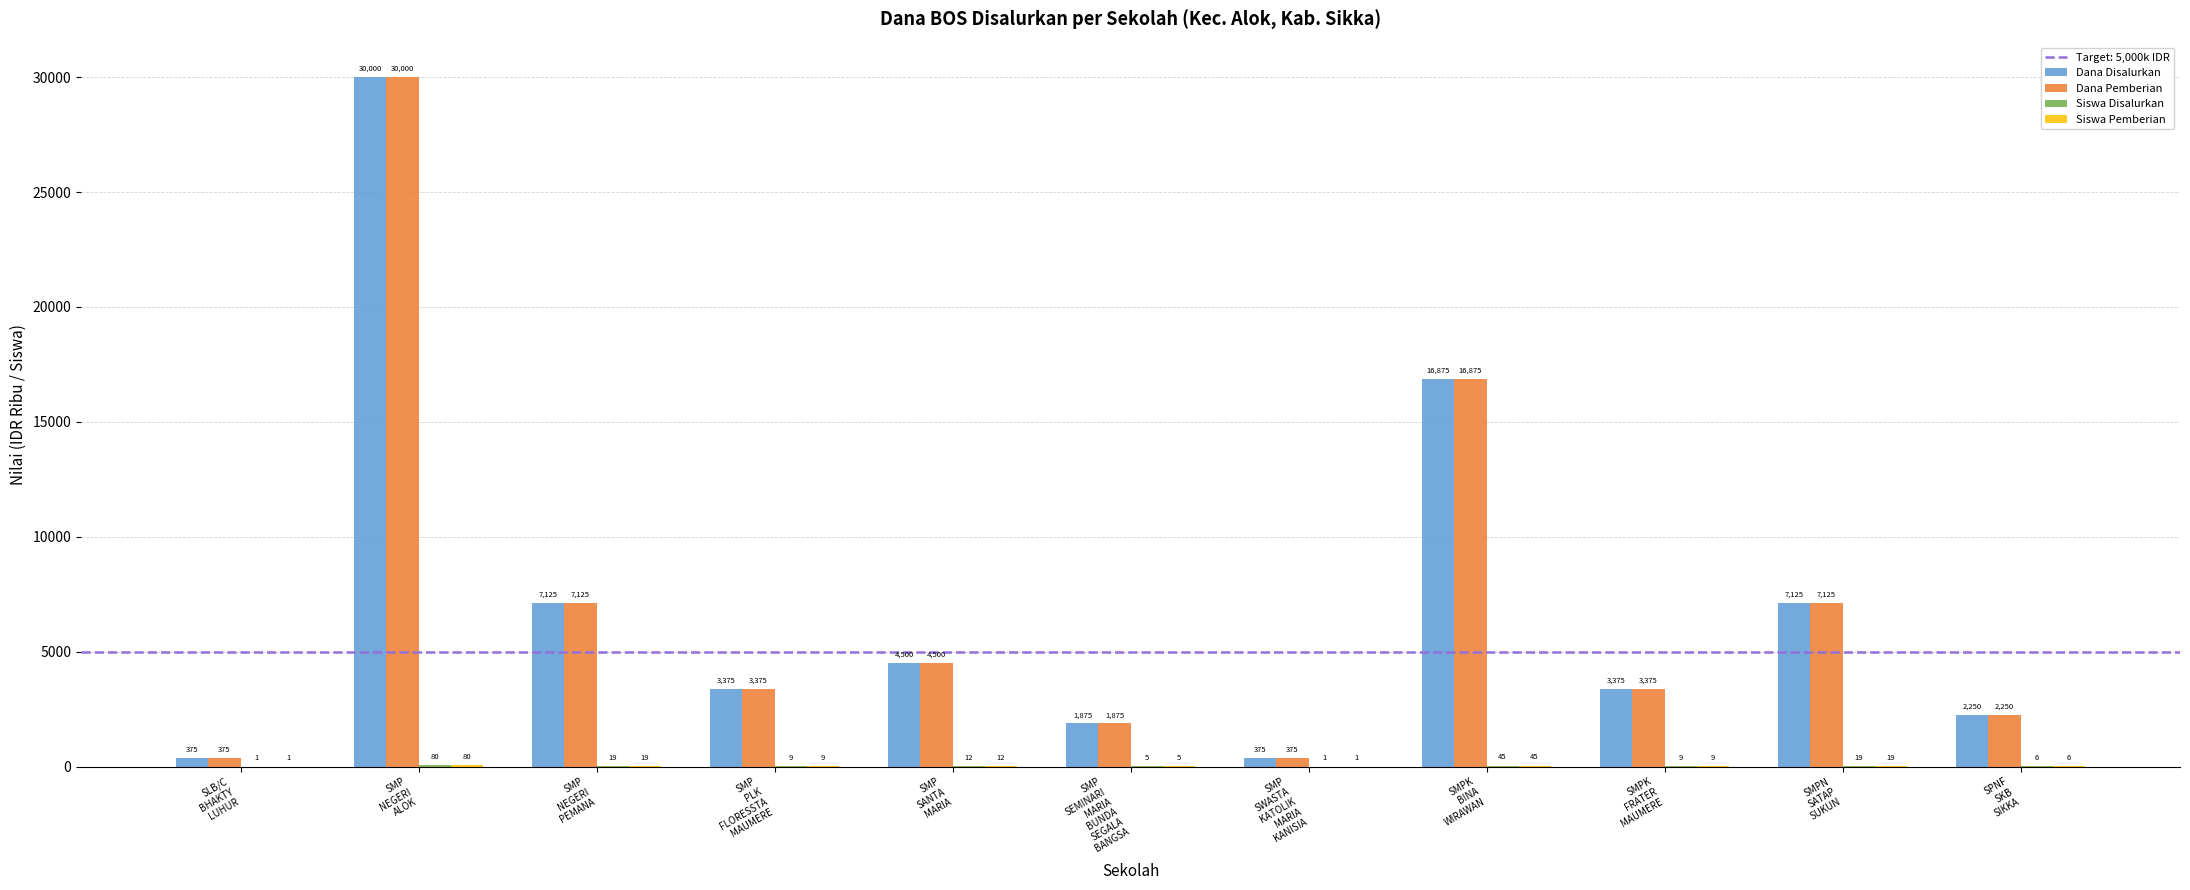

What is the maximum value shown in the chart?

30000